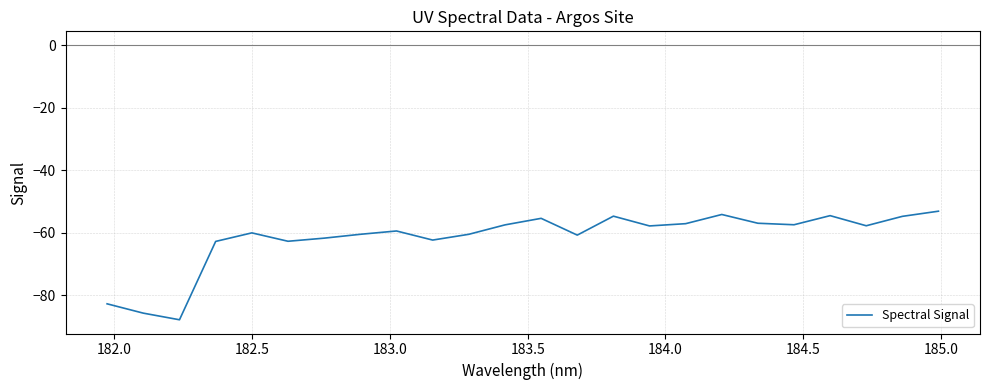

What is the smallest value displayed?

-87.9